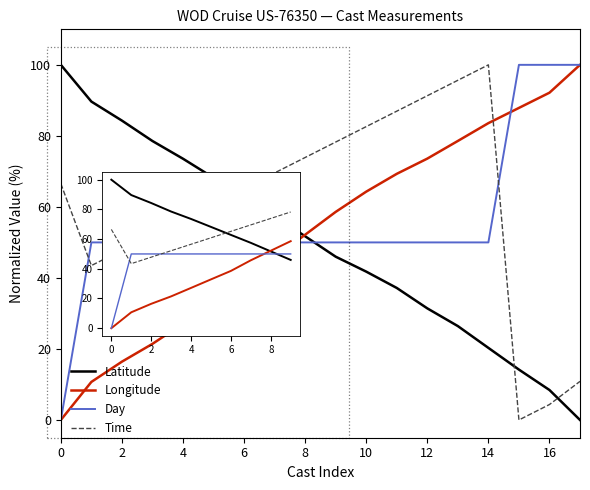

What is the highest value of the Time series?

100.0